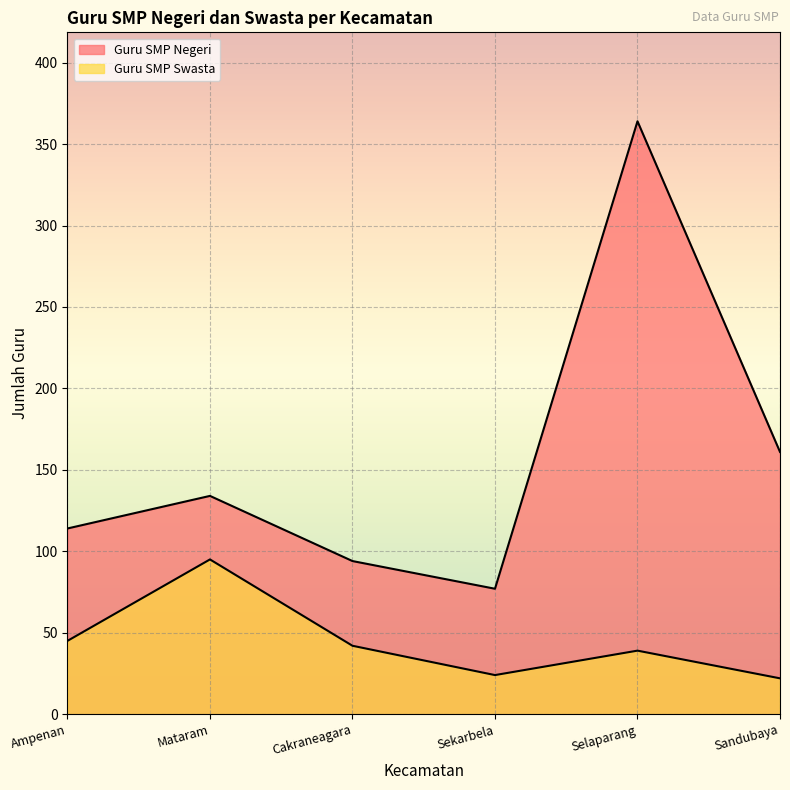

At which label does Guru SMP Swasta reach its peak?

Mataram